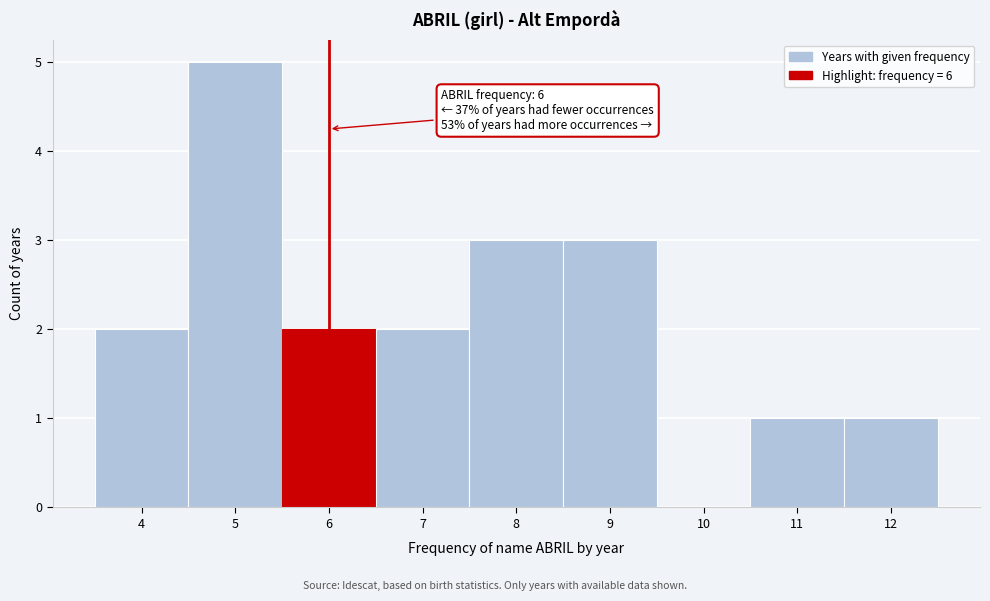

Which range on the x-axis has the tallest bar?

4.5 to 5.5